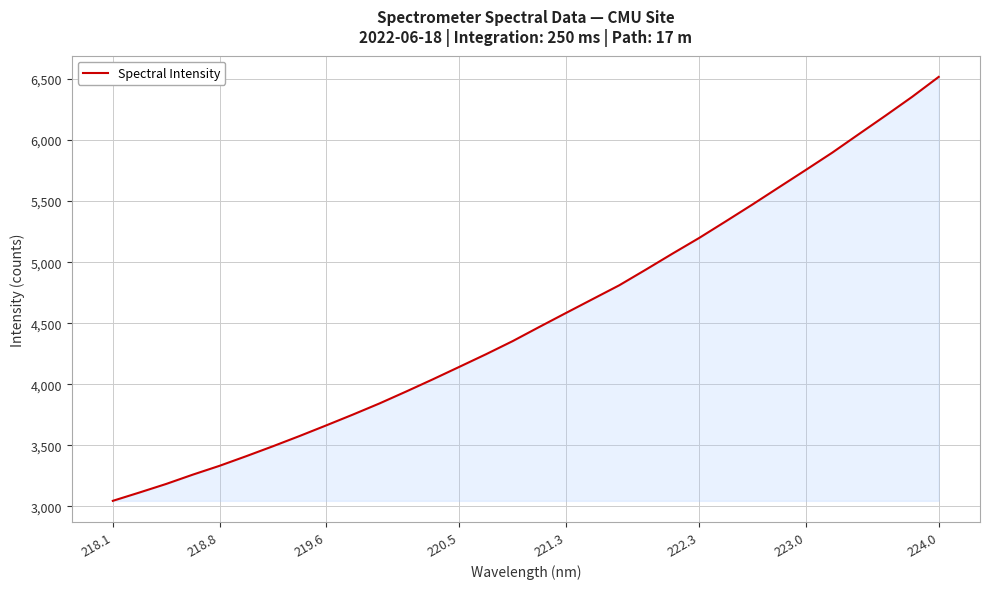

What is the difference between the maximum and minimum values?

3470.6